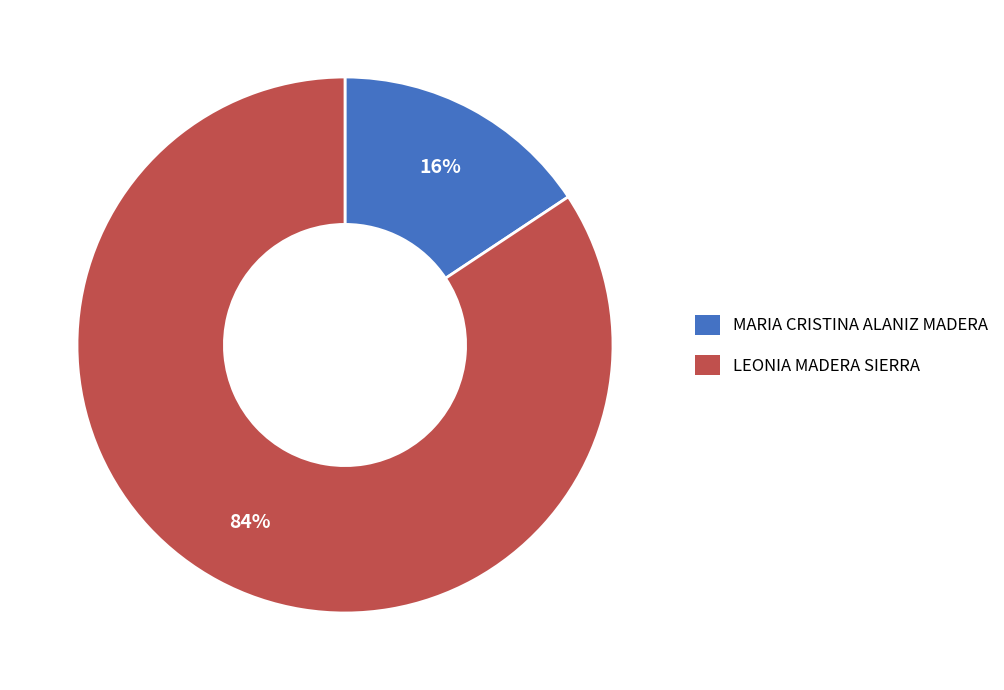

What is the smallest slice in the pie chart?

MARIA CRISTINA ALANIZ MADERA